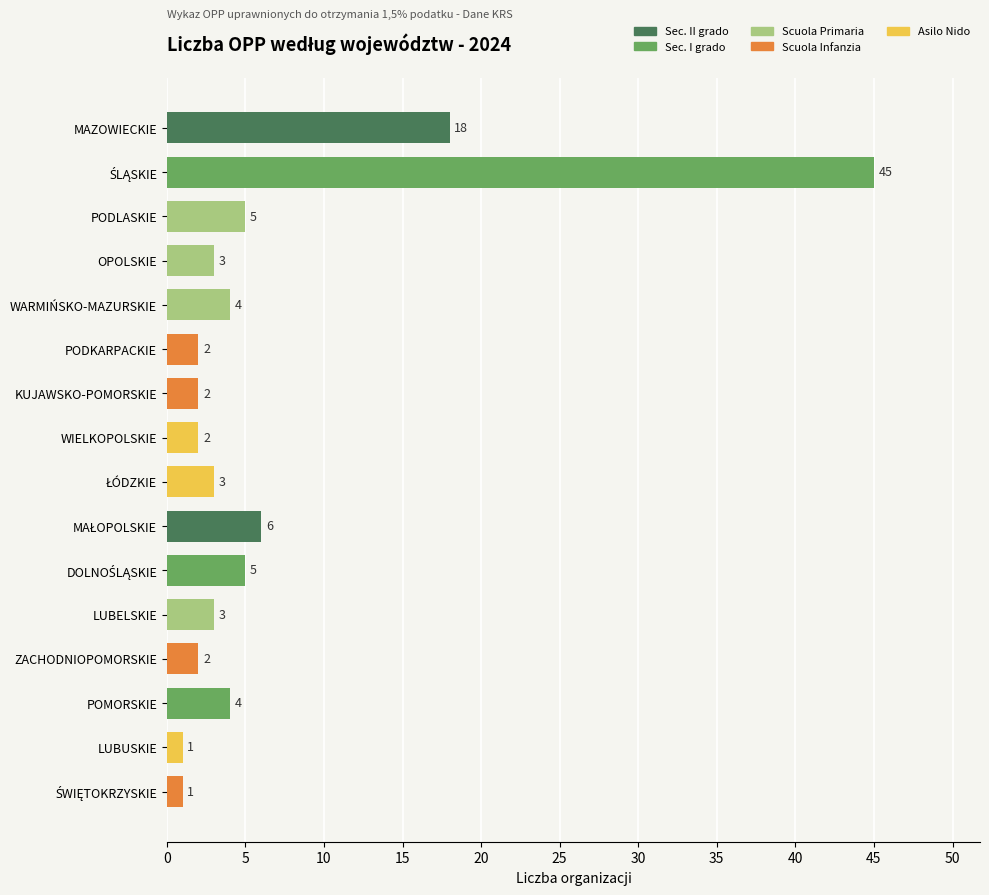

The value at POMORSKIE is 1. True or false?

False